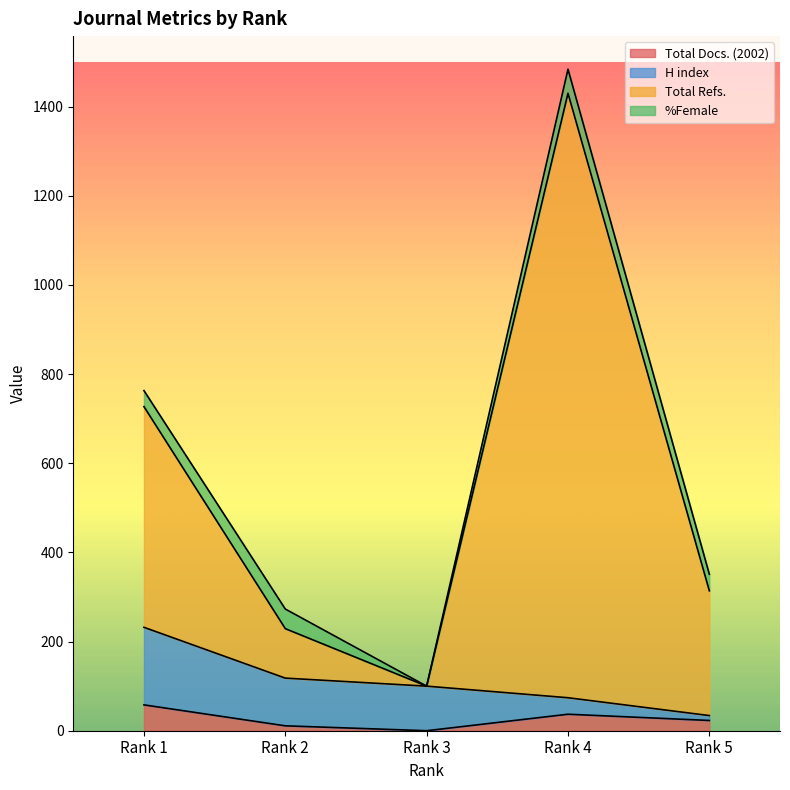

What is the maximum value for Total Docs. (2002)?

58